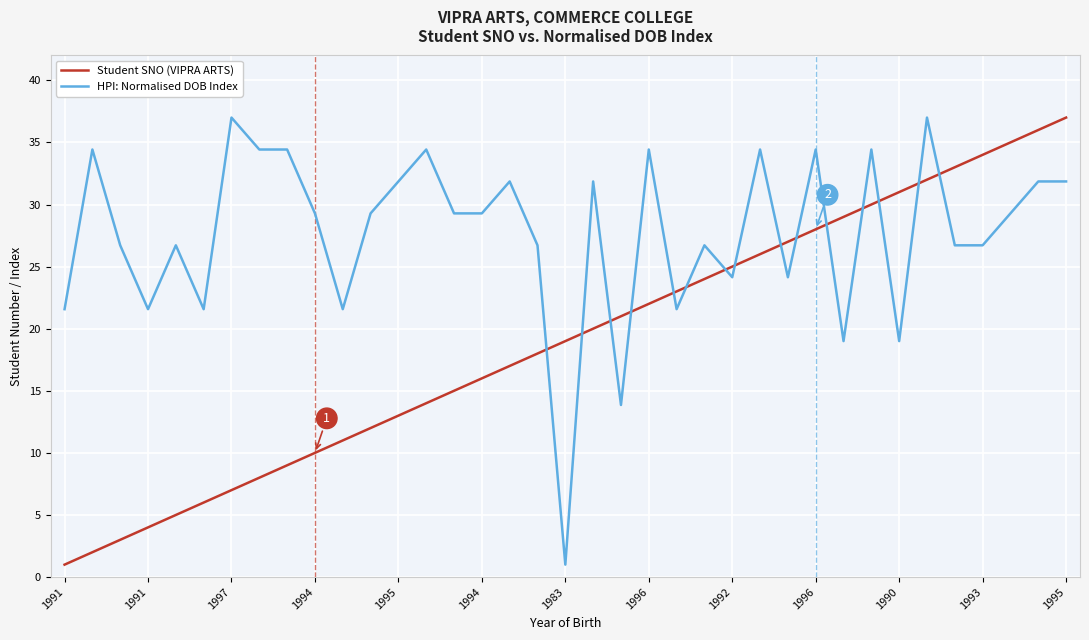

List the series in order of their overall mean, highest first.

HPI: Normalised DOB Index, Student SNO (VIPRA ARTS)